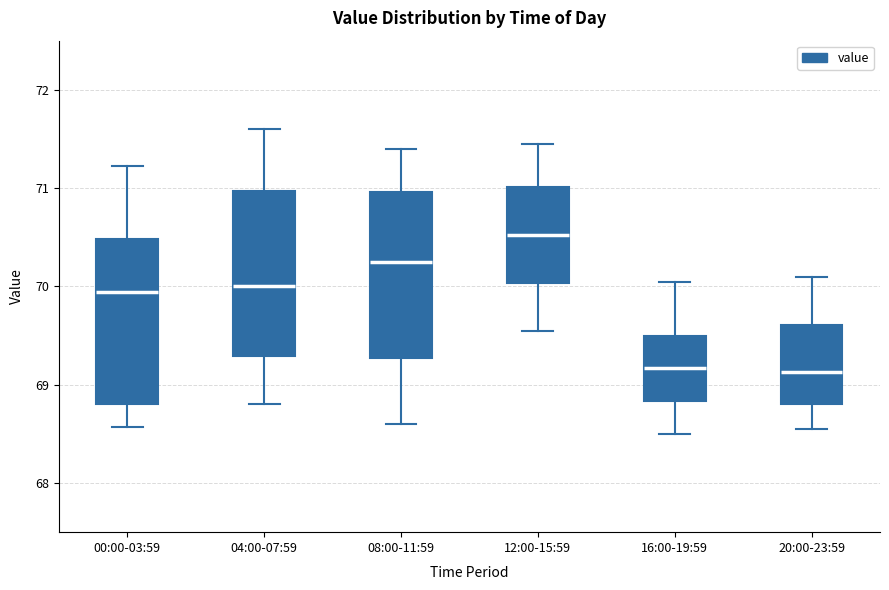

Where is the upper edge of the box for 16:00-19:59 on the y-axis? The values are not printed on the chart, so give them approximately, as read against the axis.

69.5